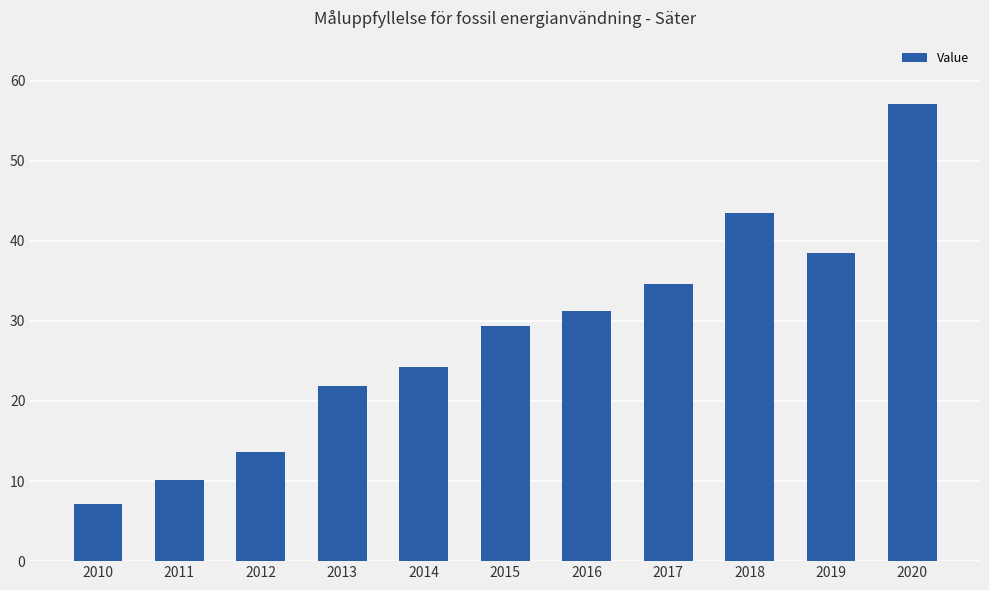

At which category does the chart reach its peak across all series?

2020